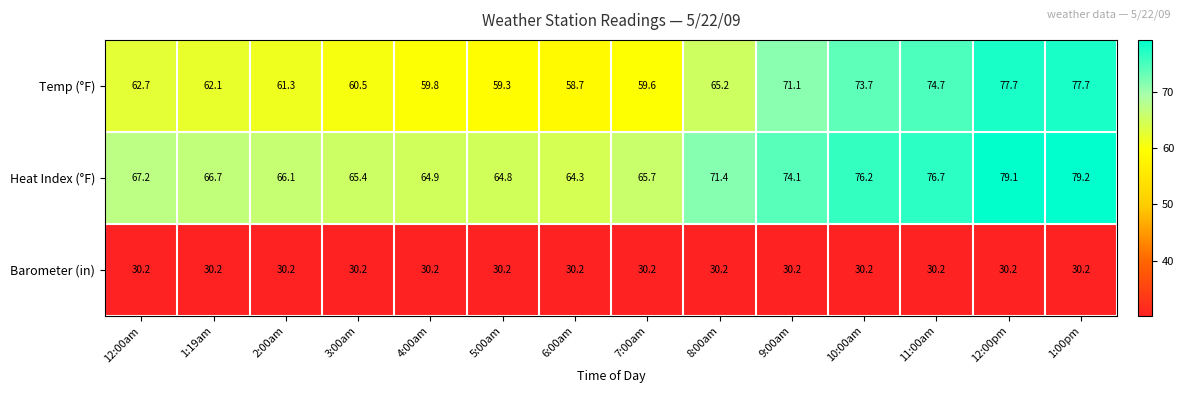

Where does the Temp (°F) series first go above 62?

12:00am